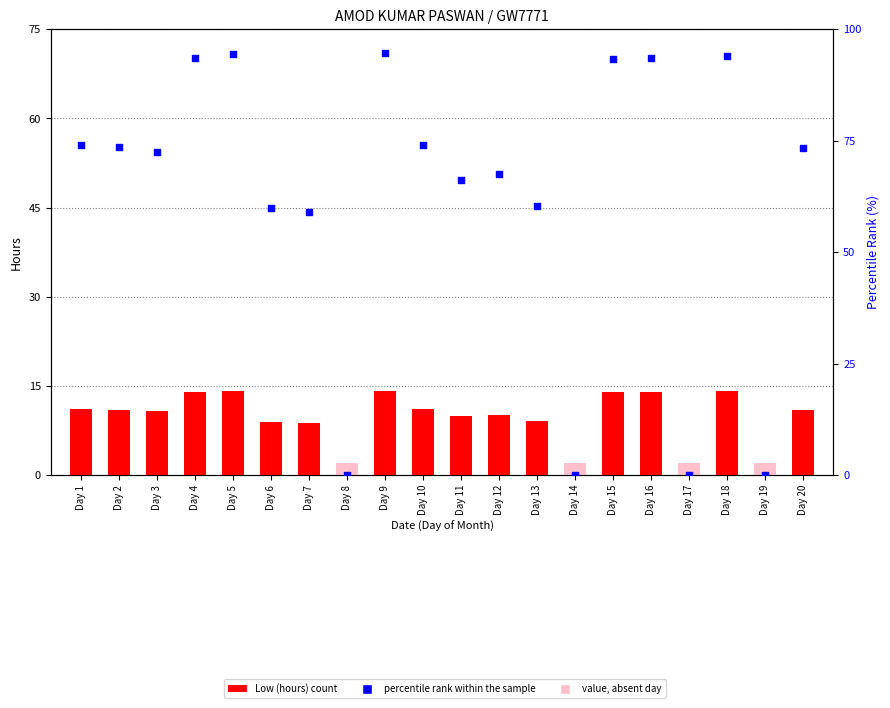

Which series contains the lowest Y value?

Low (hours)